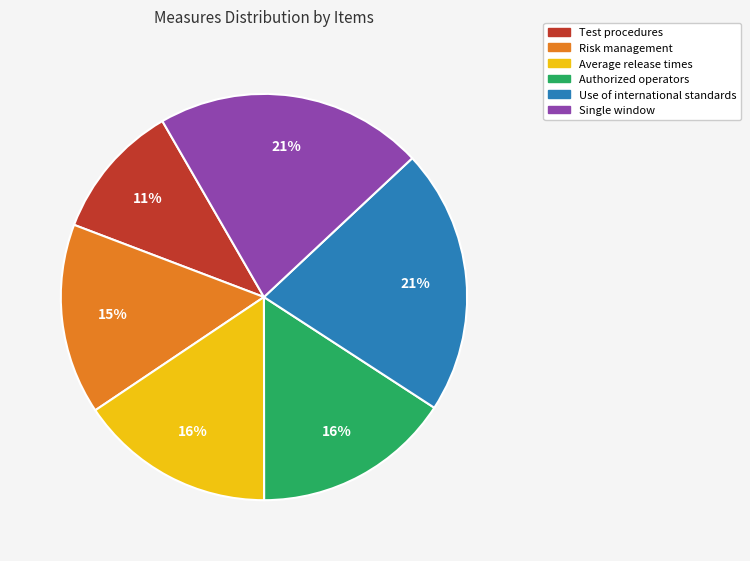

Does any single category account for the majority?

No